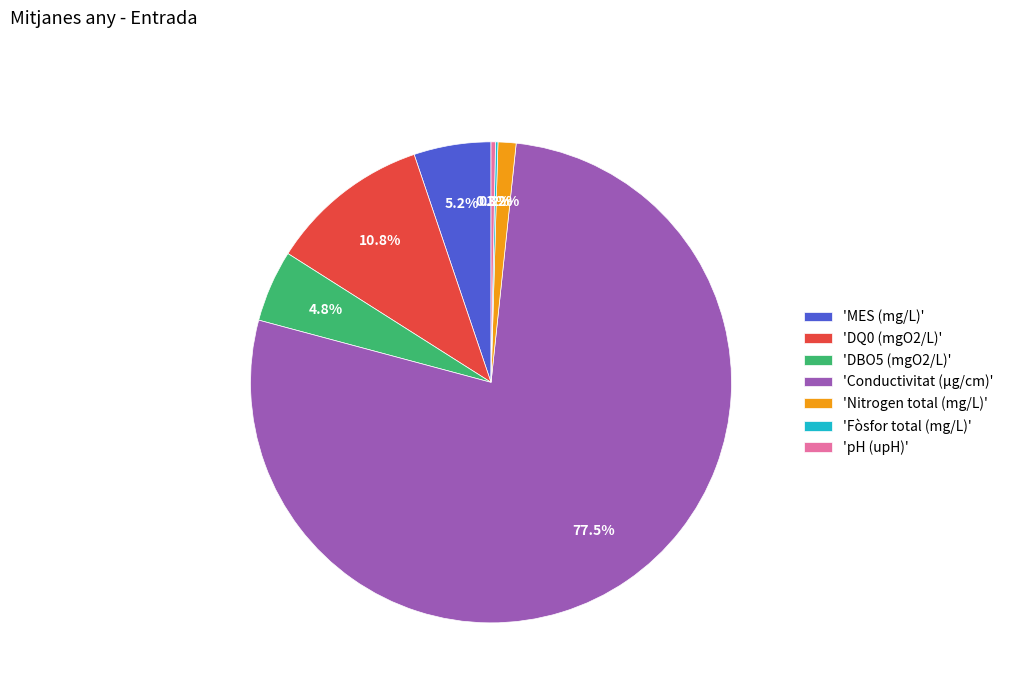

What is the largest slice in the pie chart?

'Conductivitat (µg/cm)'